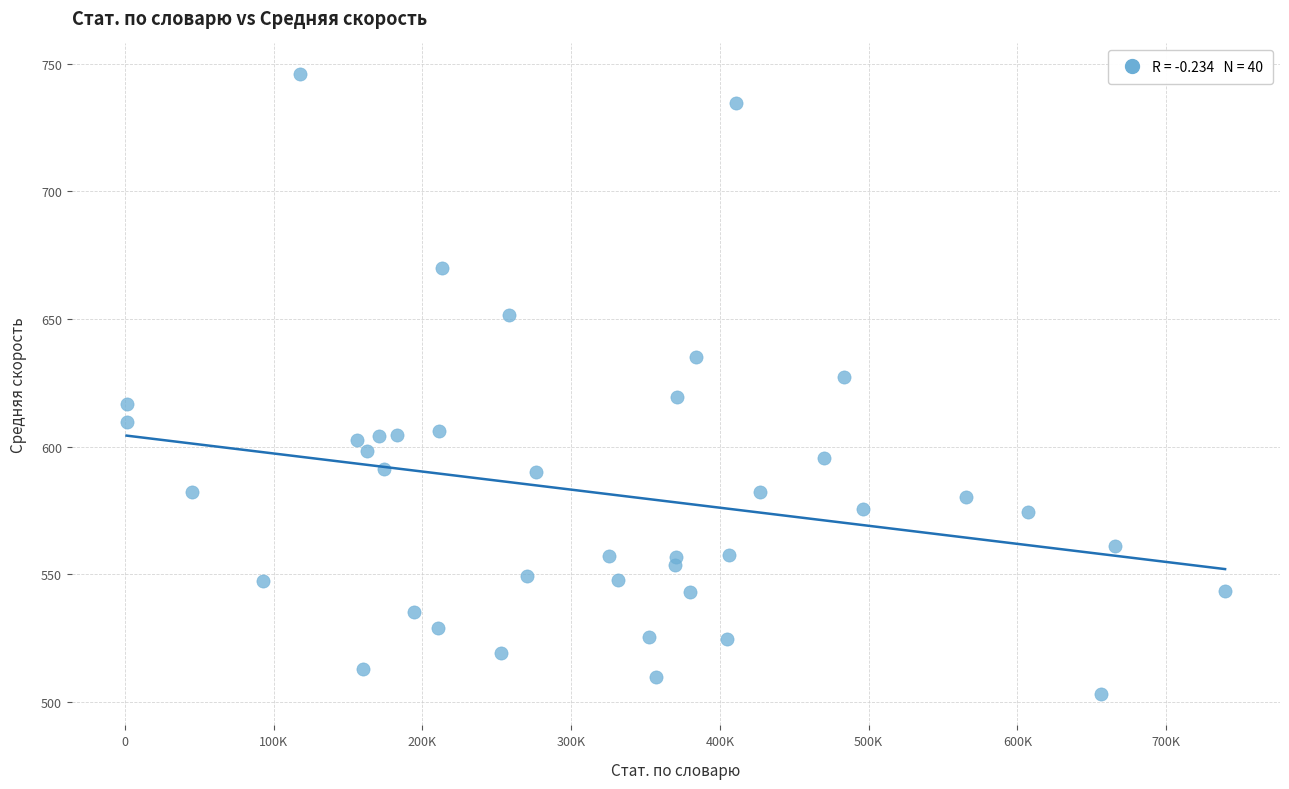

What is the range of Y values (max minus min)?

242.8